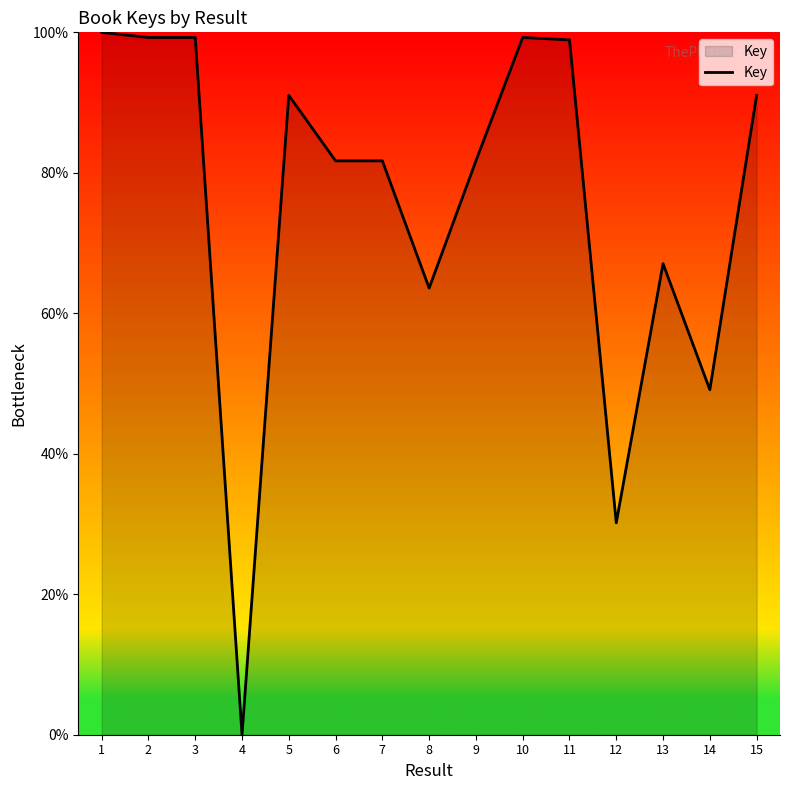

The chart shows a value of 67.1 at 13. True or false?

True